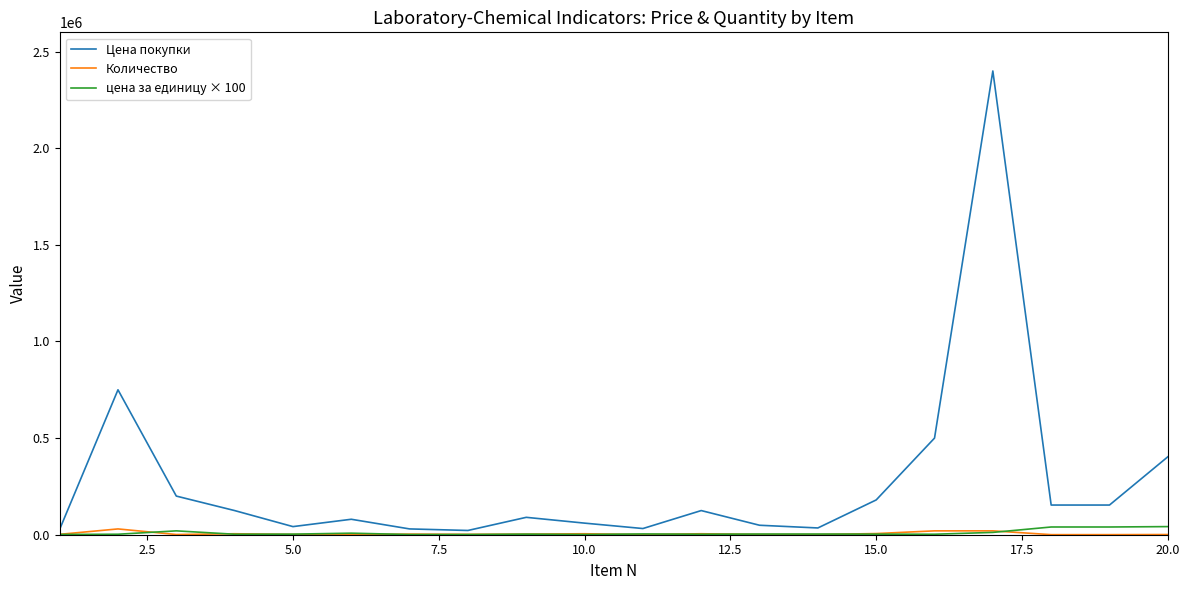

Which series has the largest total across all categories?

Цена покупки